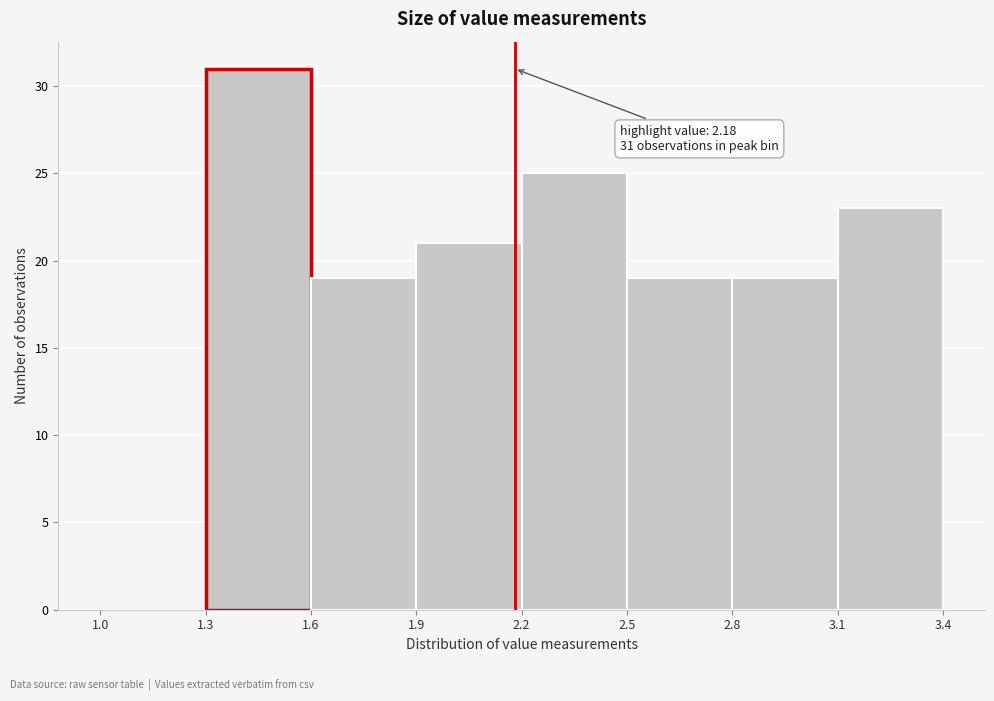

Over which range of the x-axis is the bar tallest?

1.3 to 1.6